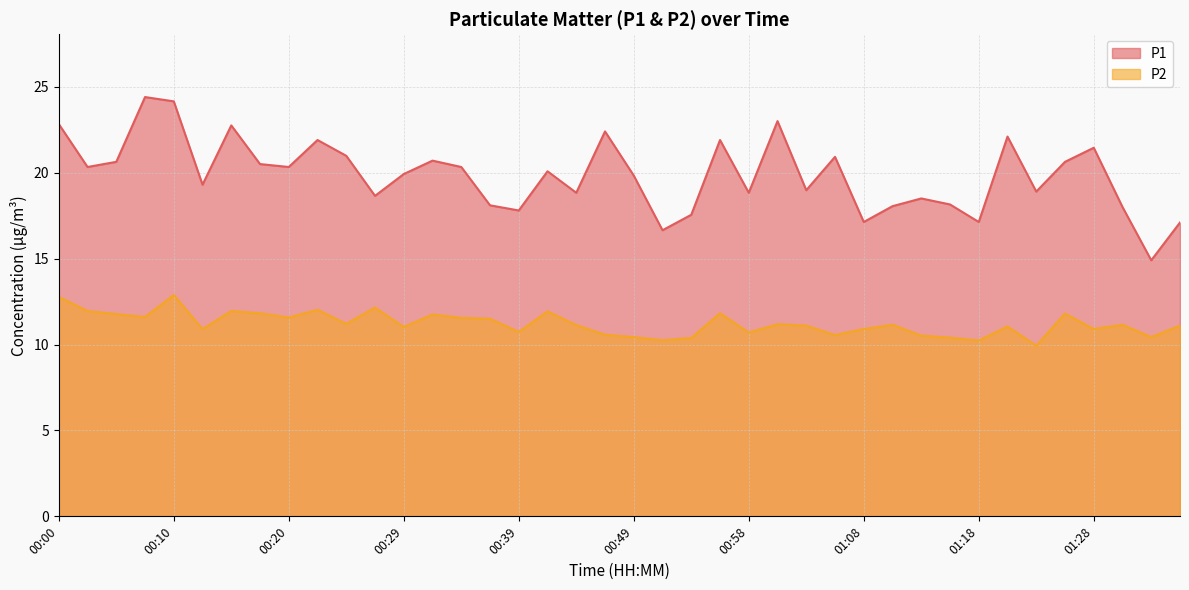

What is the sum of all P2 values?

448.7